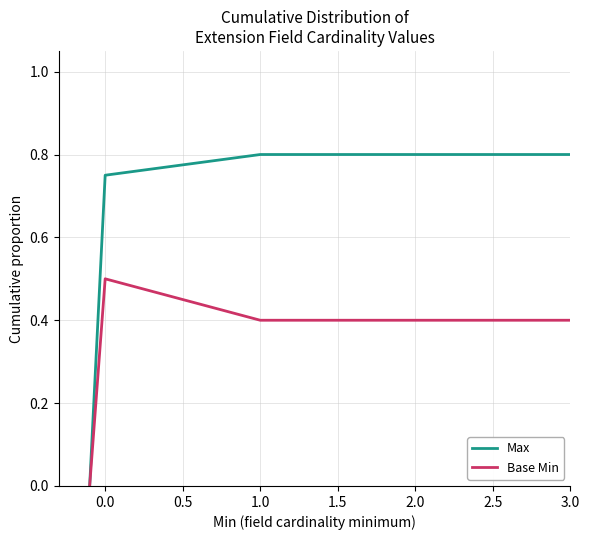

Does the chart display data point markers on the line(s)?

No